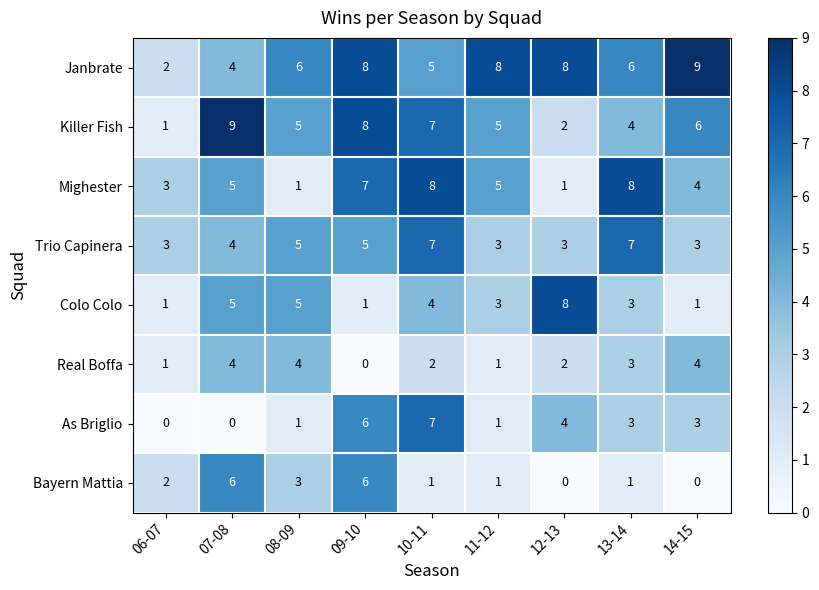

What value does the Mighester series have at 14-15?

4